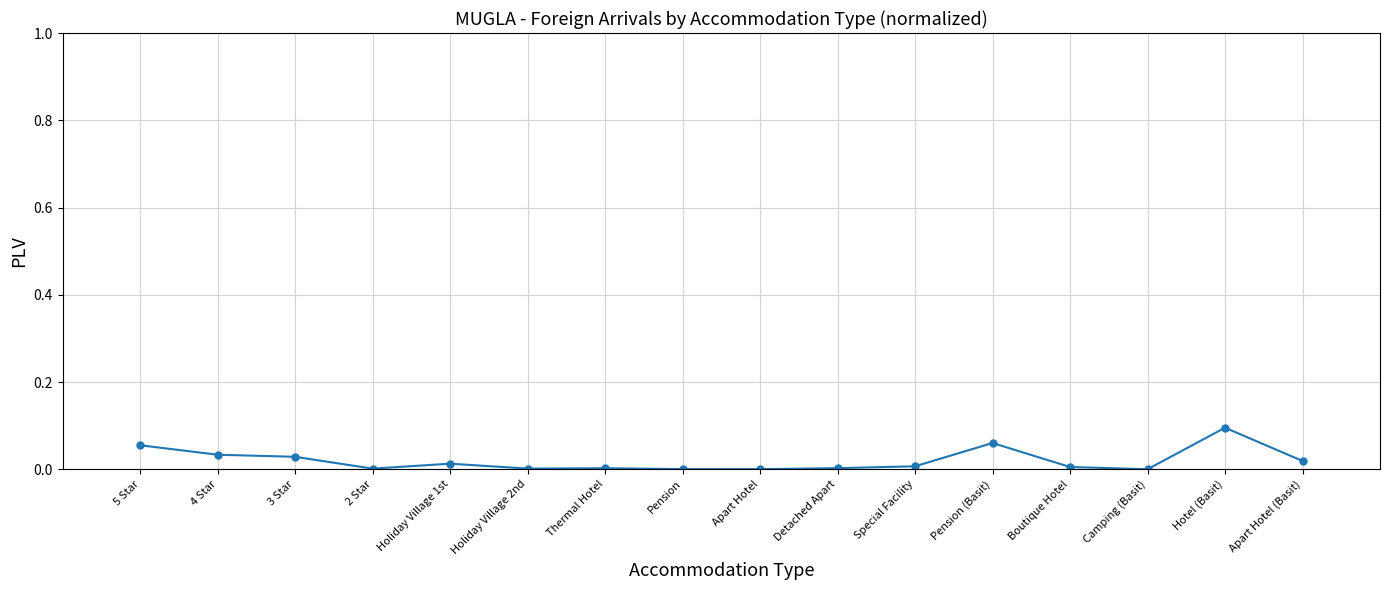

True or false: there are more than 1 points higher than both neighbors.

True